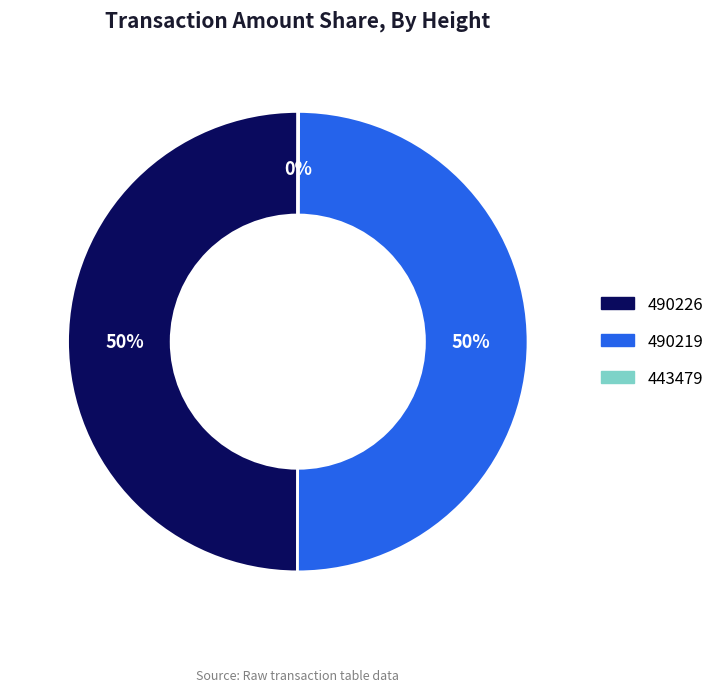

To the nearest percent, what is the average slice percentage?

33%